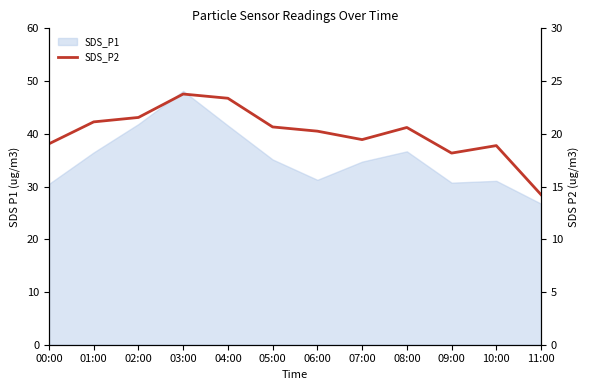

At which category does the chart reach its peak across all series?

03:00